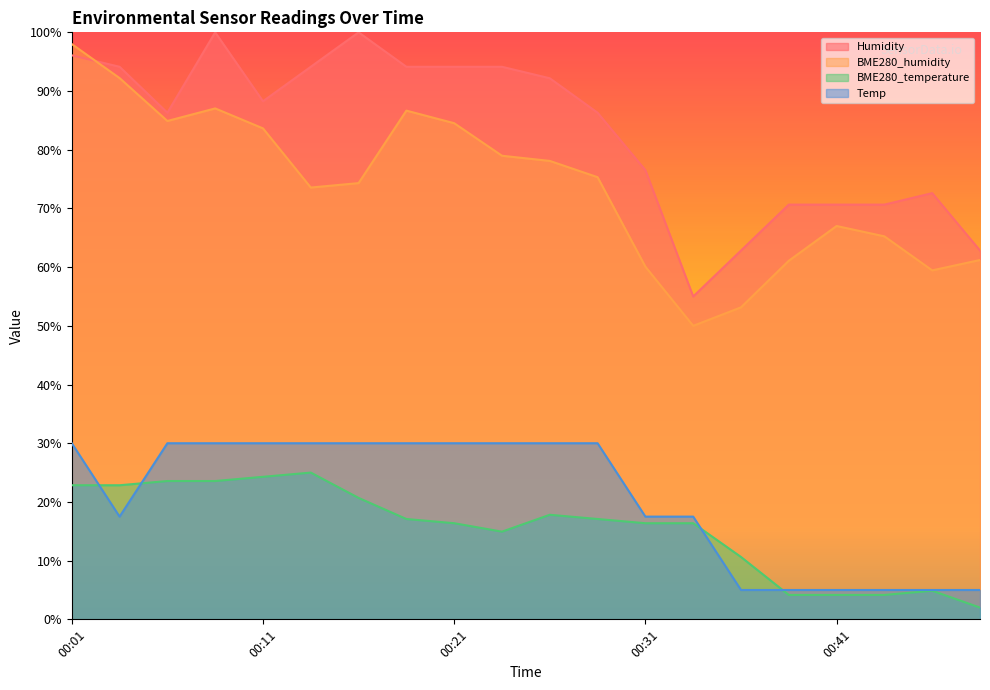

Rank the series by their maximum value, from lowest to highest.

BME280_temperature, Temp, BME280_humidity, Humidity